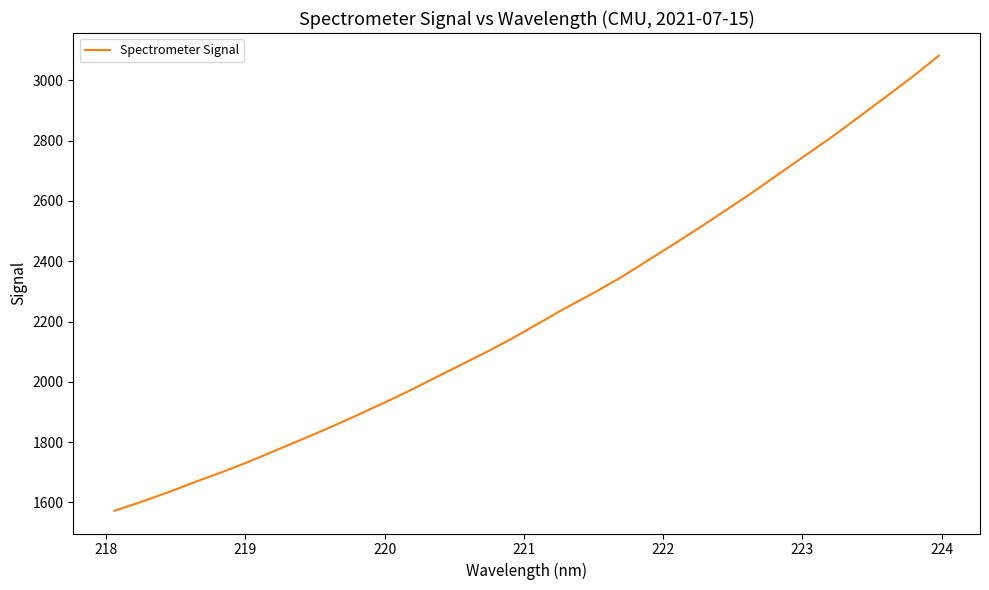

What is the smallest value displayed?

1572.2